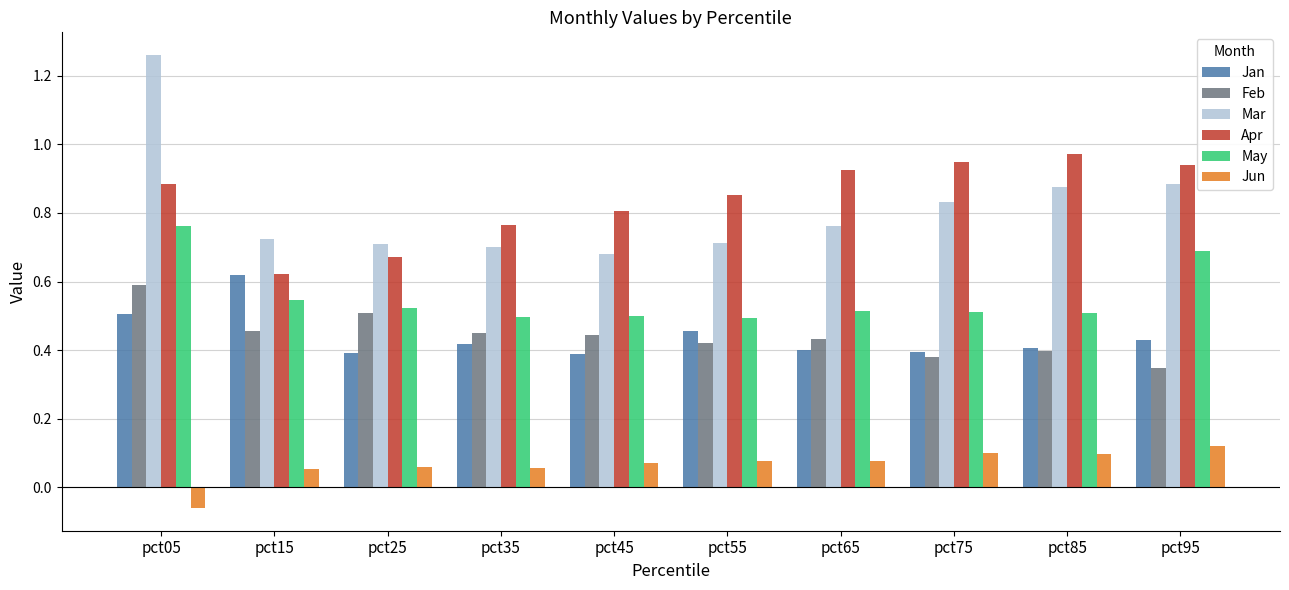

Count the May values in the range 0 to 1.

10